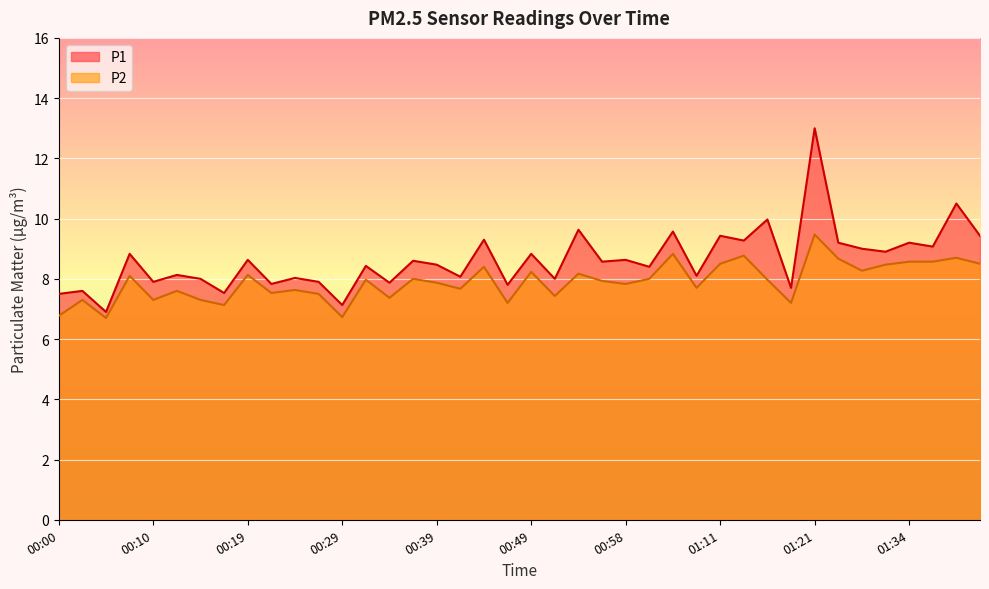

True or false: P1 and P2 cross at least once.

False